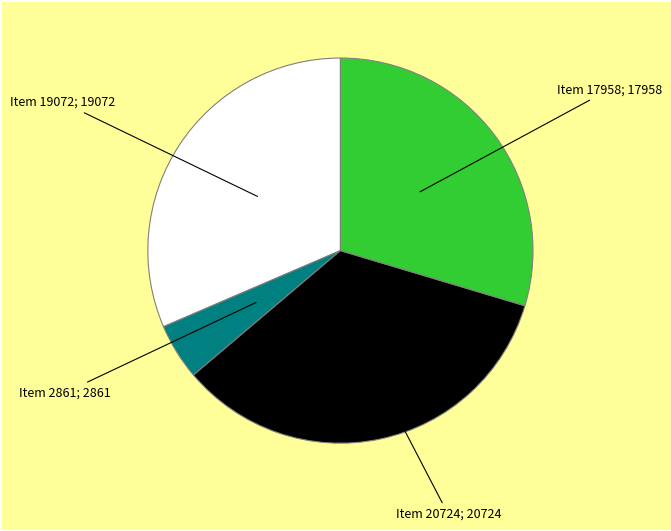

Does any single category account for the majority?

No